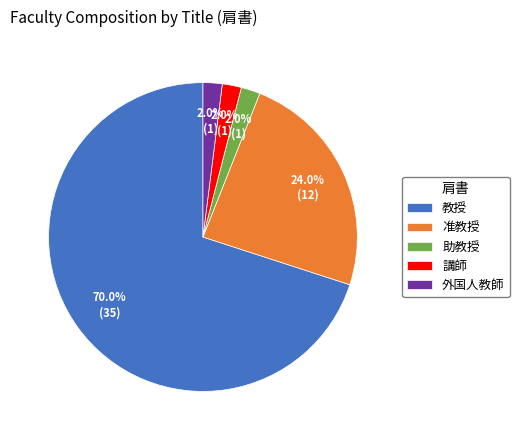

Count the number of slices in the pie.

5